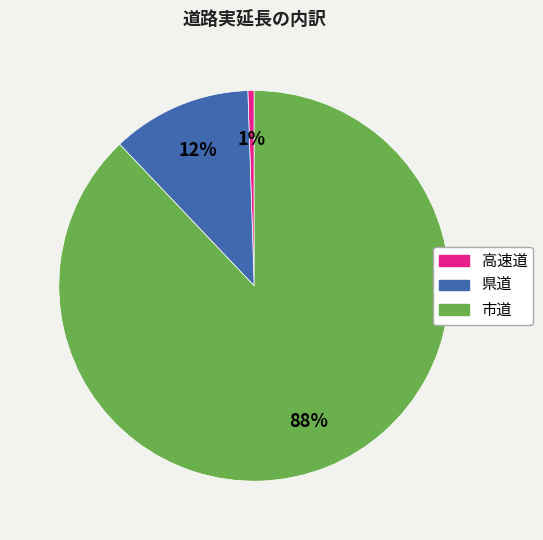

Is the sum of 高速道 and 市道 greater than half?

Yes